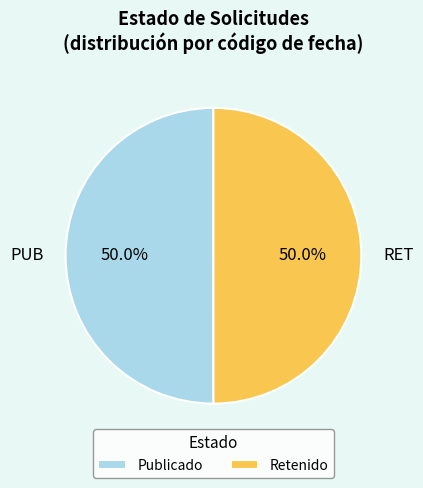

Do Retenido and Publicado together represent more than half of the pie?

Yes